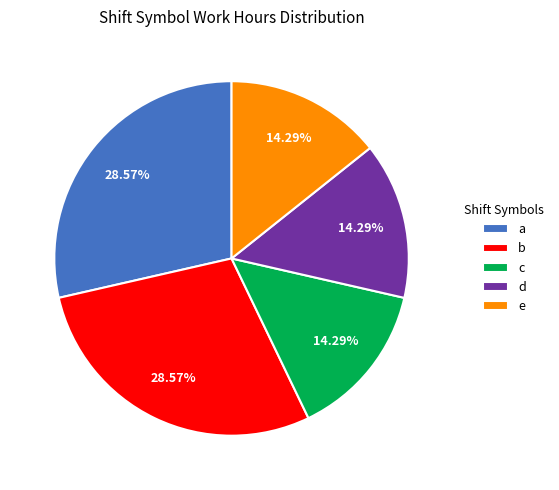

Does a account for over 50% of the chart?

No